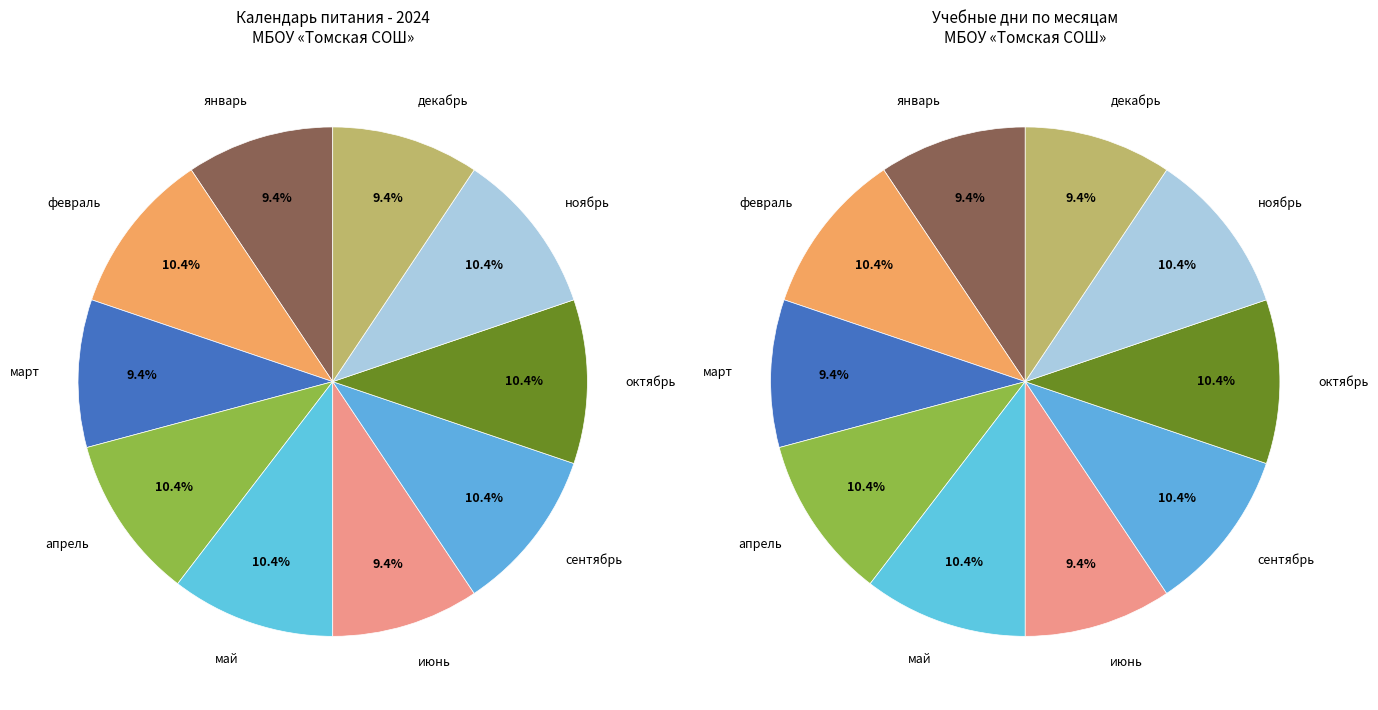

Is it true that январь is 15% of the pie?

False